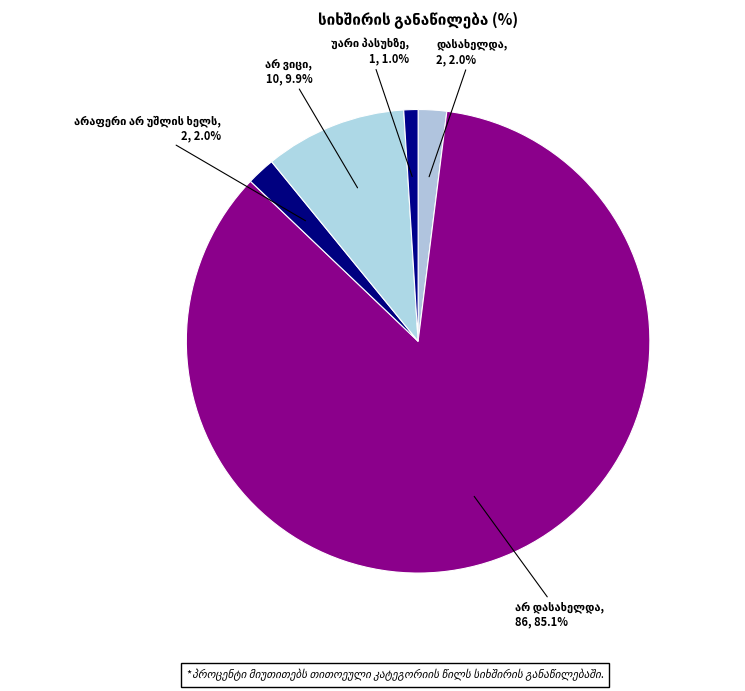

How many segments does this pie chart have?

5